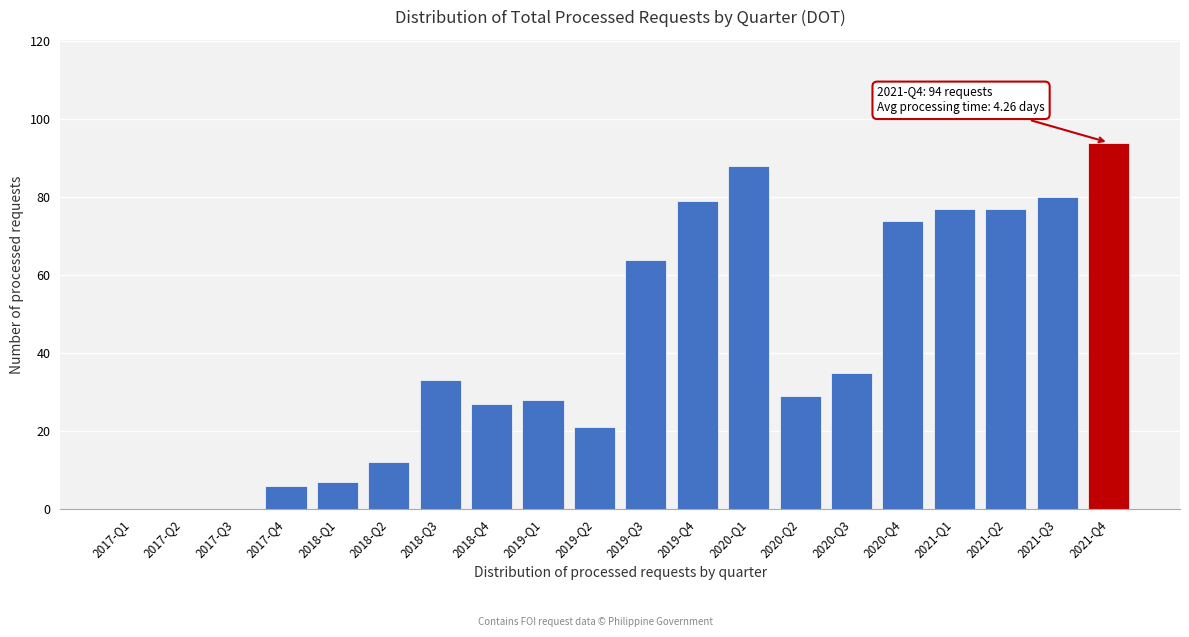

Reading left to right, list all the values displayed in this chart.

2017-Q1=0	2017-Q2=0	2017-Q3=0	2017-Q4=6	2018-Q1=7	2018-Q2=12	2018-Q3=33	2018-Q4=27	2019-Q1=28	2019-Q2=21	2019-Q3=64	2019-Q4=79	2020-Q1=88	2020-Q2=29	2020-Q3=35	2020-Q4=74	2021-Q1=77	2021-Q2=77	2021-Q3=80	2021-Q4=94